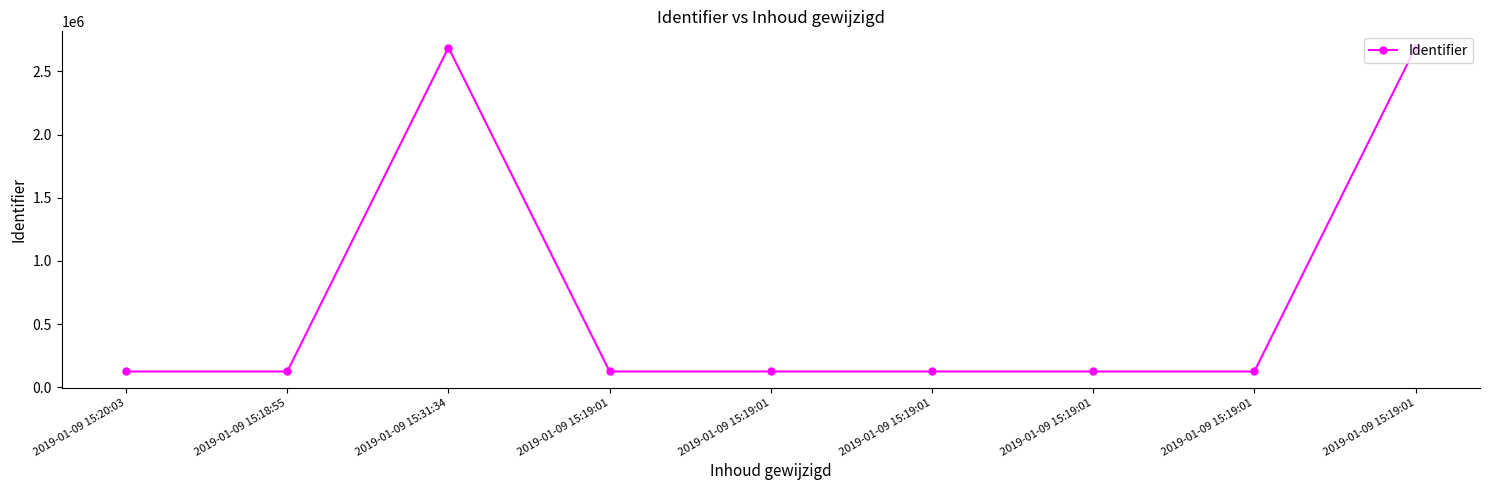

List the labels in order of value, largest first.

2019-01-09 15:19:01, 2019-01-09 15:31:34, 2019-01-09 15:19:01, 2019-01-09 15:19:01, 2019-01-09 15:19:01, 2019-01-09 15:19:01, 2019-01-09 15:19:01, 2019-01-09 15:18:55, 2019-01-09 15:20:03